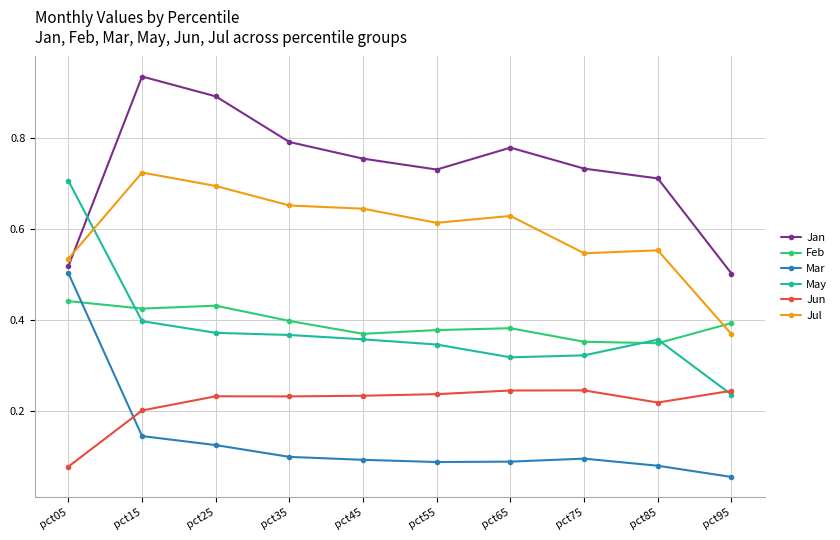

At which category is the sum across all series the highest?

pct15